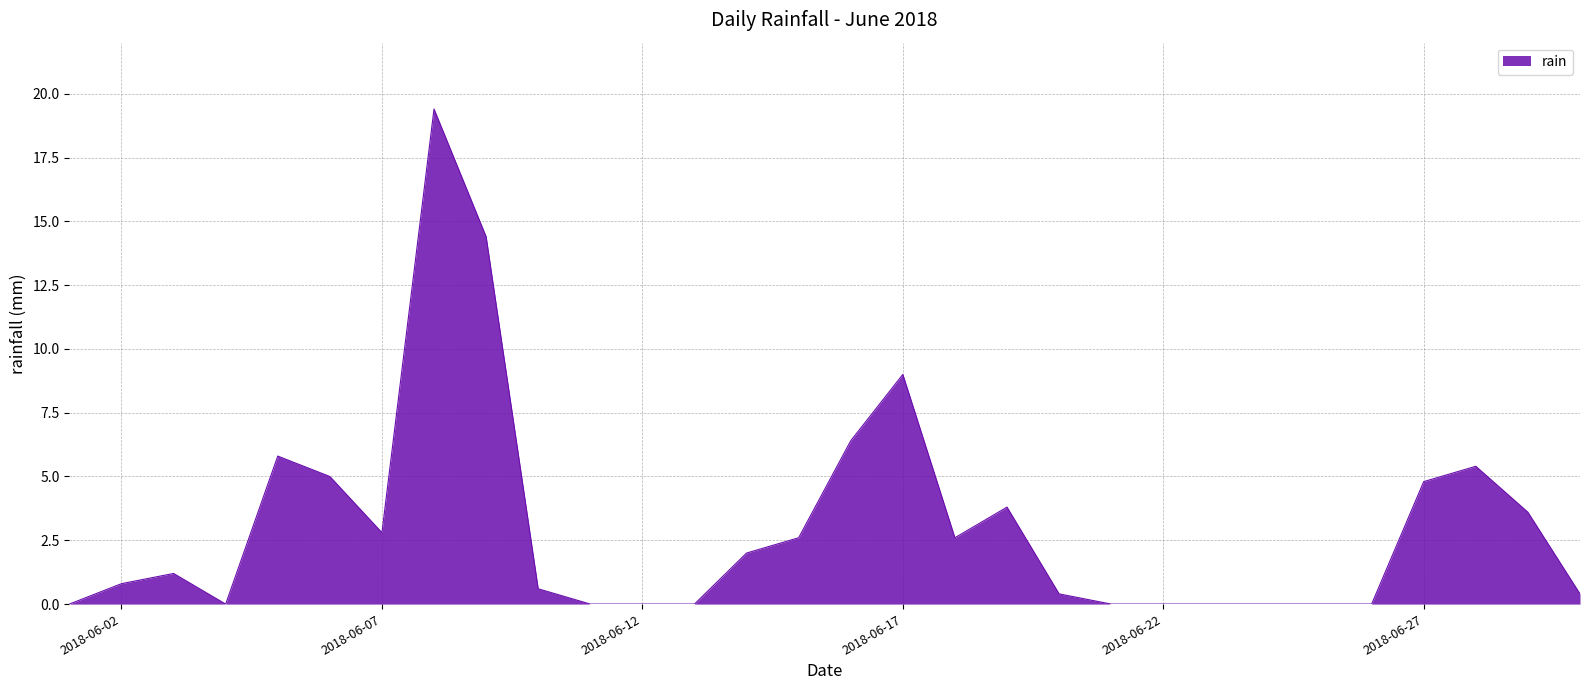

What is the average value?

3.0